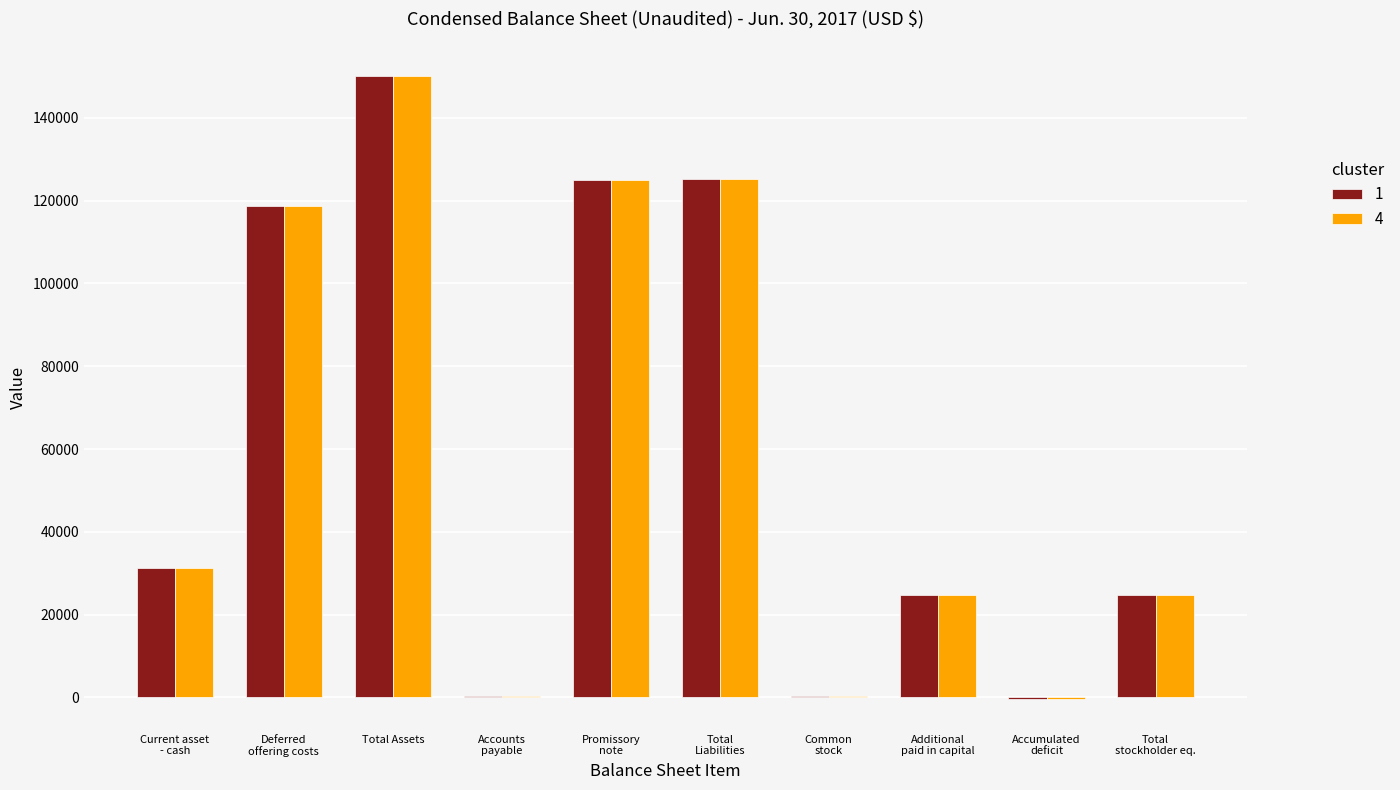

At which category is the sum across all series the highest?

Total Assets